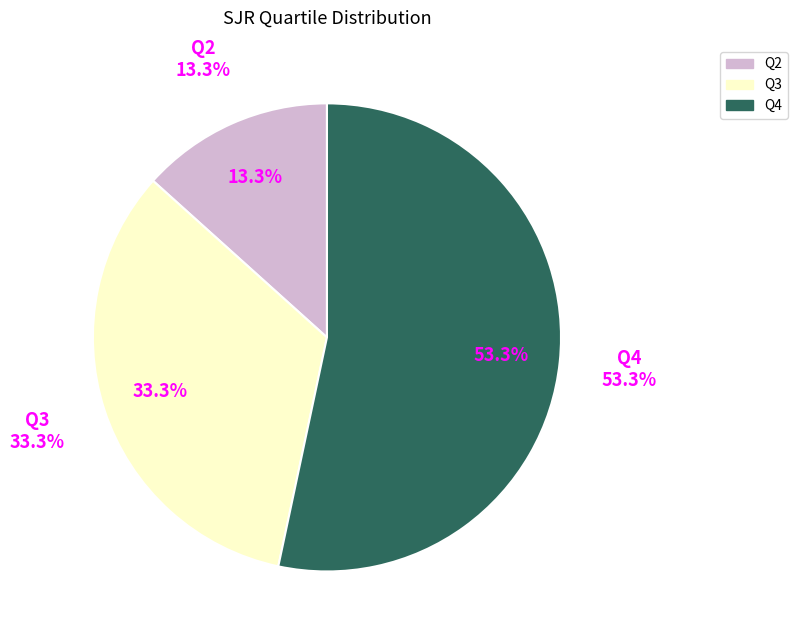

To the nearest percent, what percentage of the pie is Q3?

33%